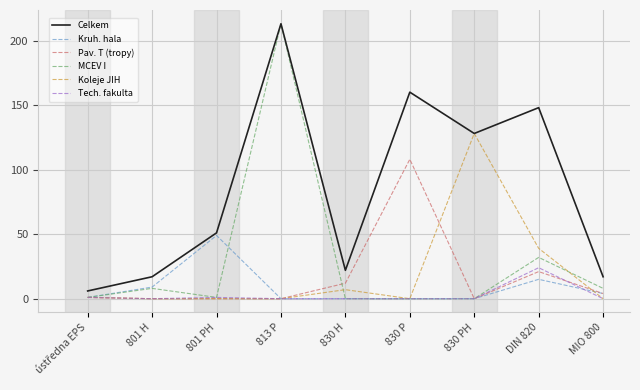

After their last crossing, which series has the higher values: Koleje JIH or Pav. T (tropy)?

Pav. T (tropy)